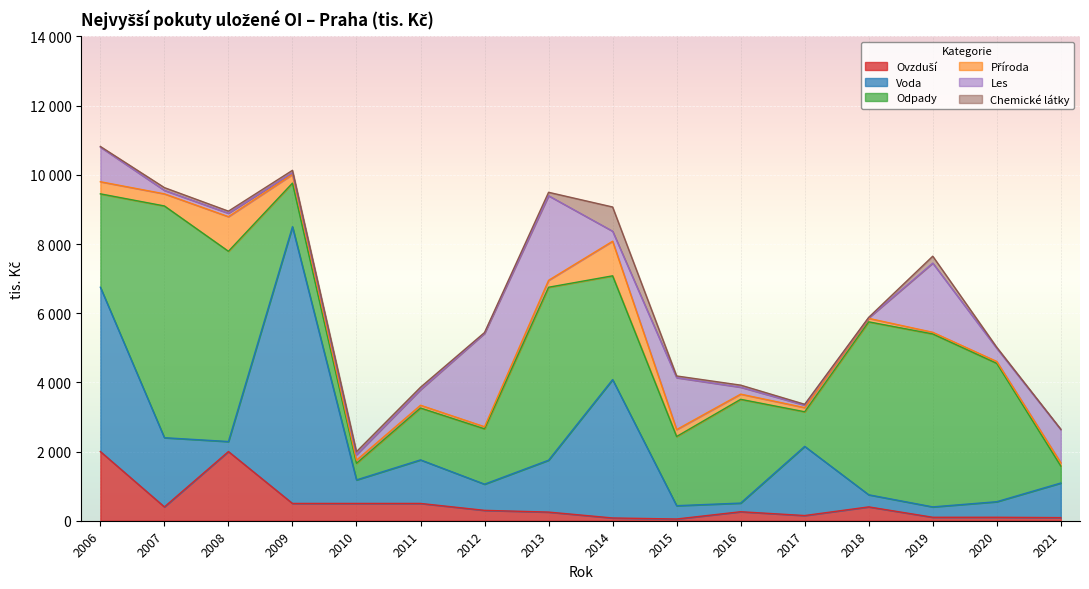

What is the difference between the maximum and minimum values in the Příroda series?

952